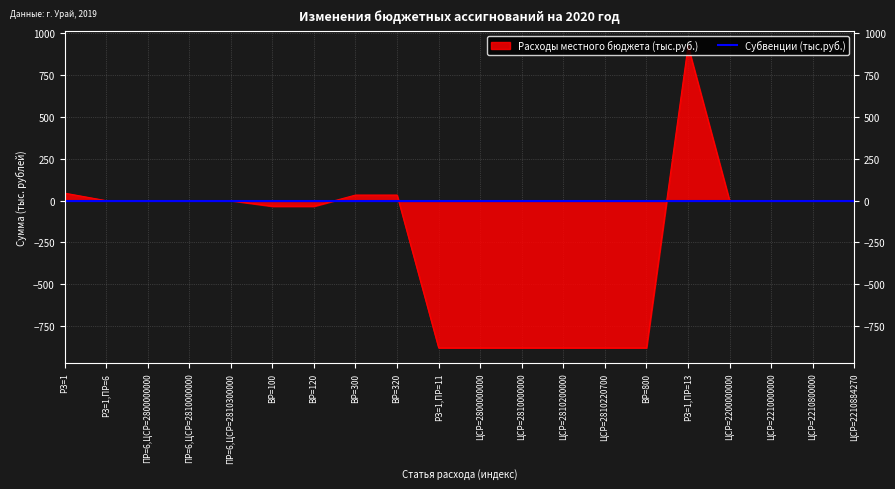

At which label is the value closest to 22?

ВР=300